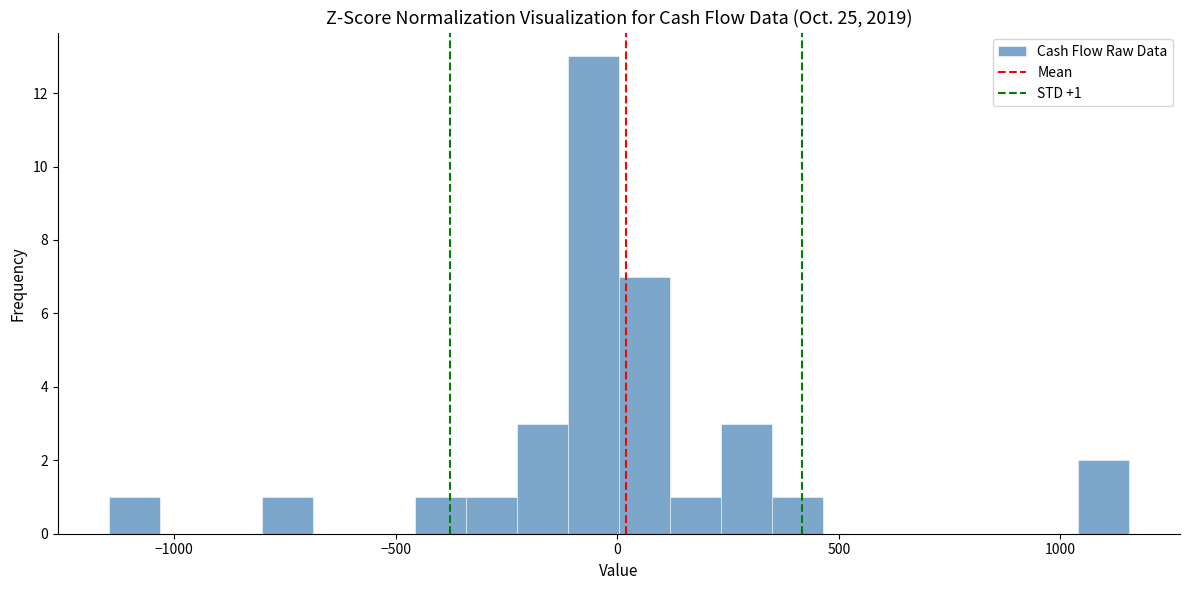

Read against the x-axis, roughly where is the centre of the tallest bar?

-50